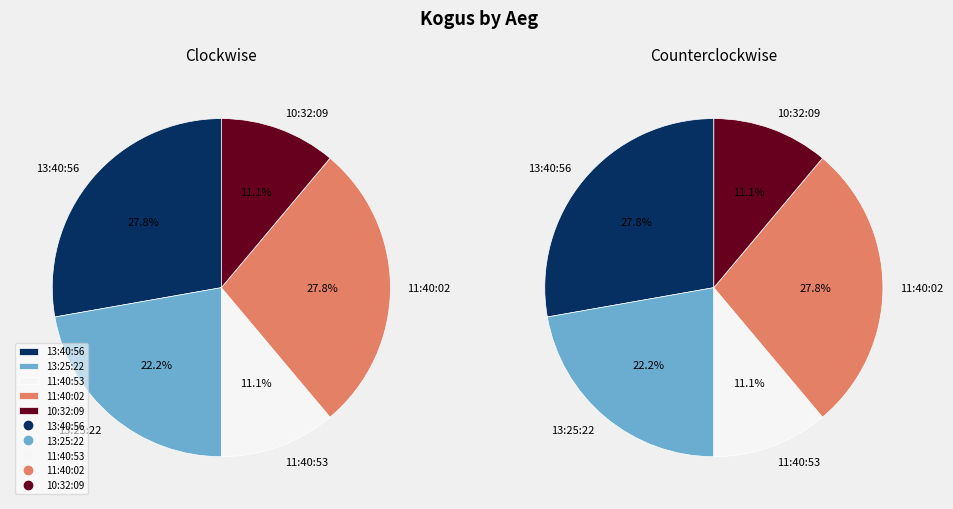

Count the number of slices in the pie.

5